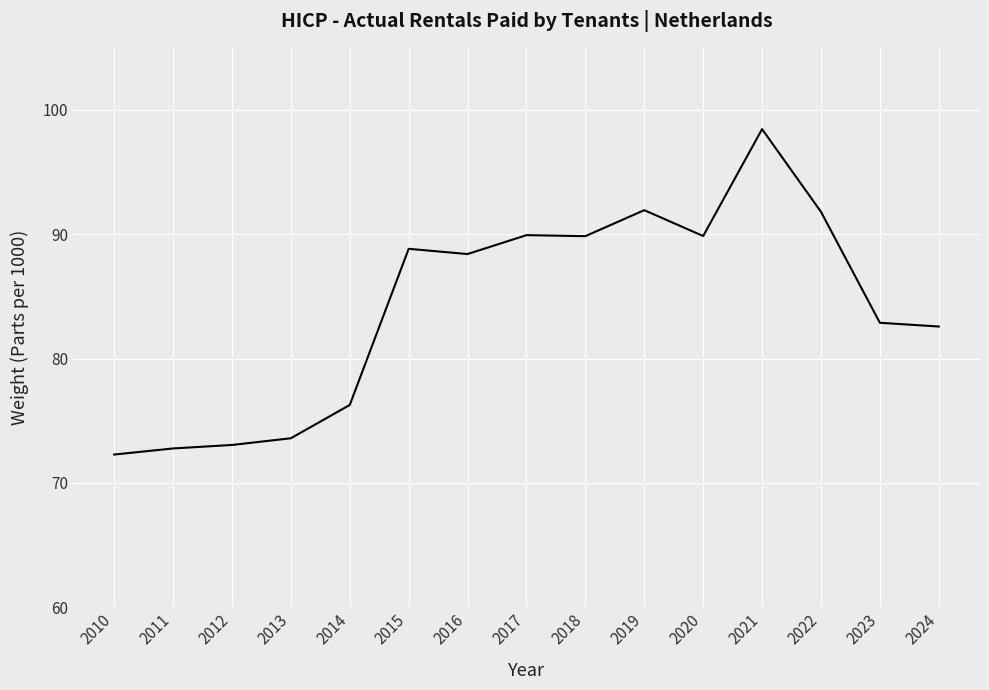

What is the sum of all values?

1262.5